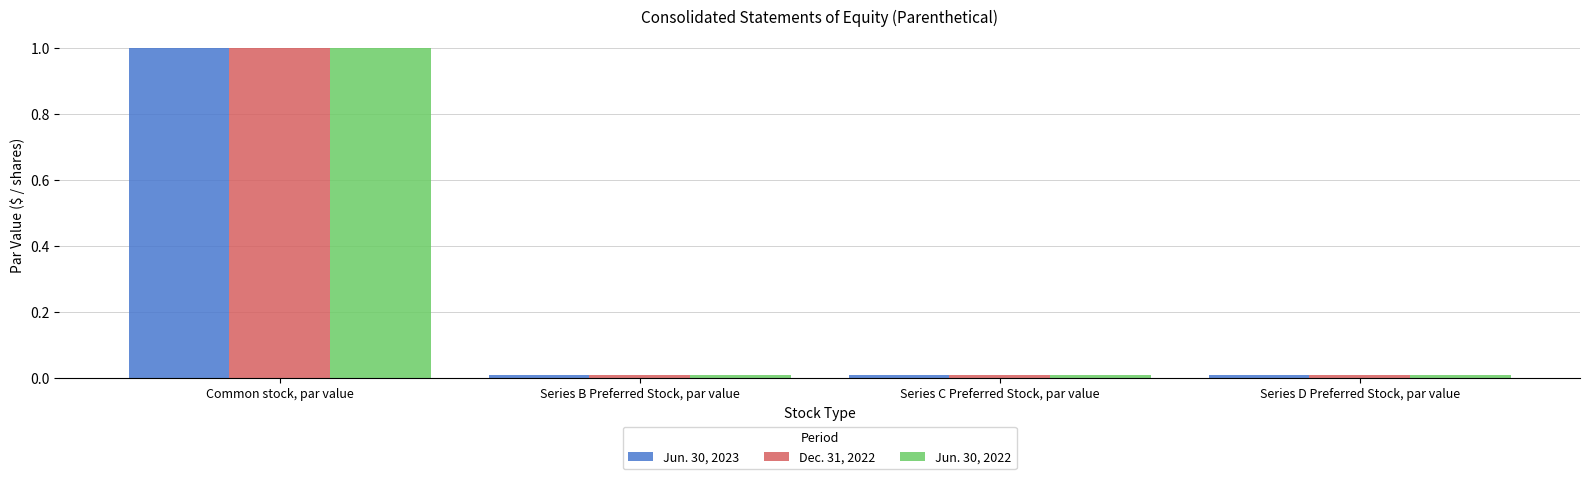

What is the label of the 4th bar from the right?

Common stock, par value